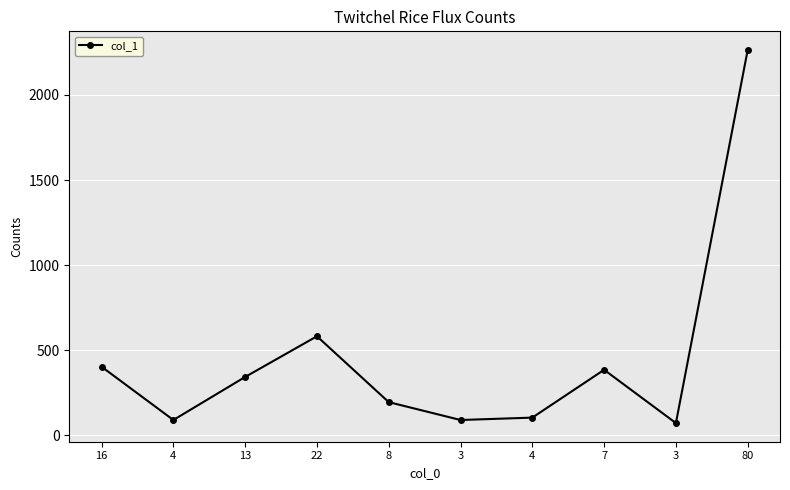

The value at 4 is 90. True or false?

True